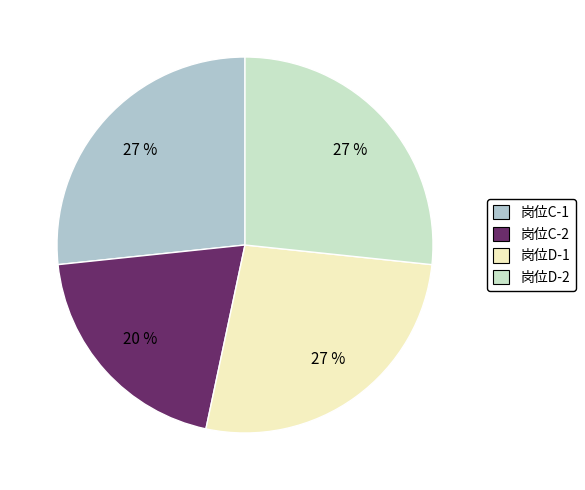

Which category has the smallest portion of the pie?

岗位C-2